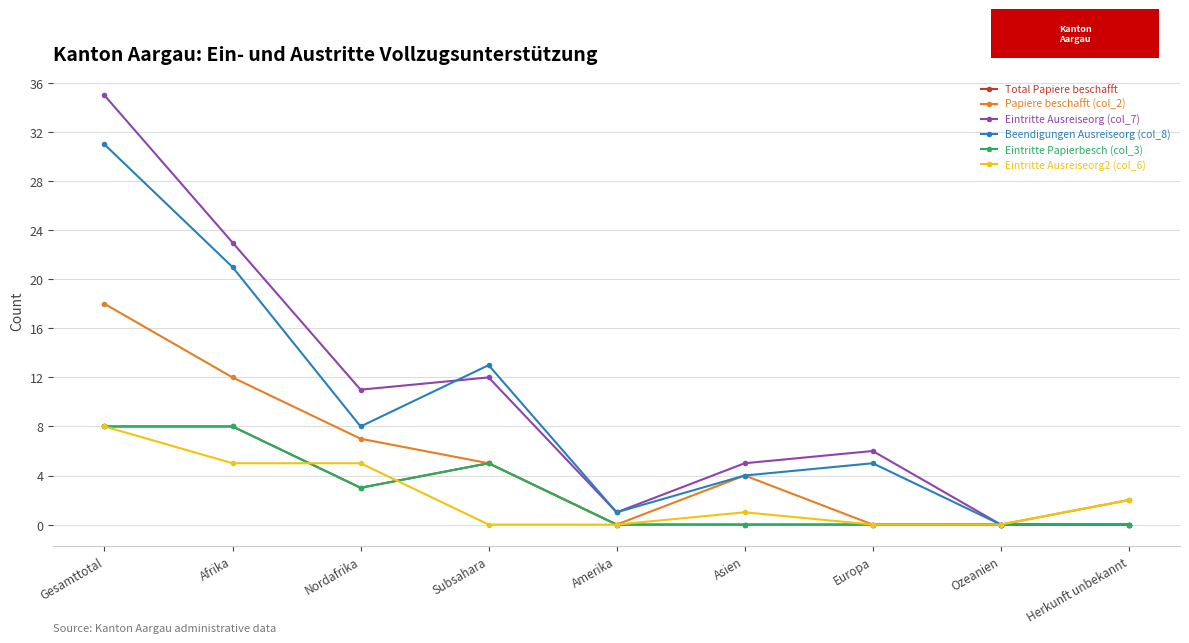

What is the sum of the Eintritte Papierbesch (col_3) values at Subsahara and Asien?

5